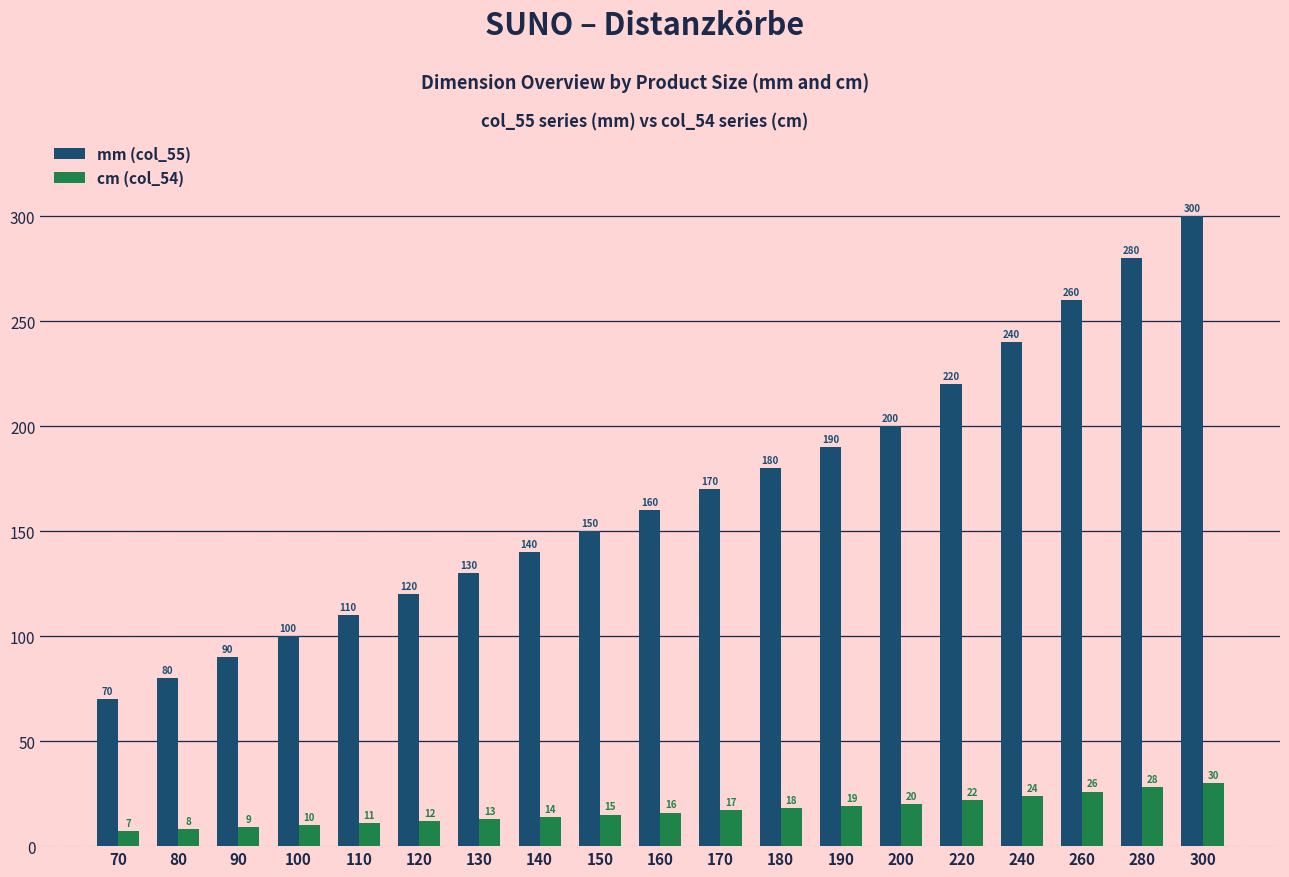

Reading right to left, what are all the values shown in this chart?

mm (col_55): 300=300	280=280	260=260	240=240	220=220	200=200	190=190	180=180	170=170	160=160	150=150	140=140	130=130	120=120	110=110	100=100	90=90	80=80	70=70
cm (col_54): 300=30	280=28	260=26	240=24	220=22	200=20	190=19	180=18	170=17	160=16	150=15	140=14	130=13	120=12	110=11	100=10	90=9	80=8	70=7